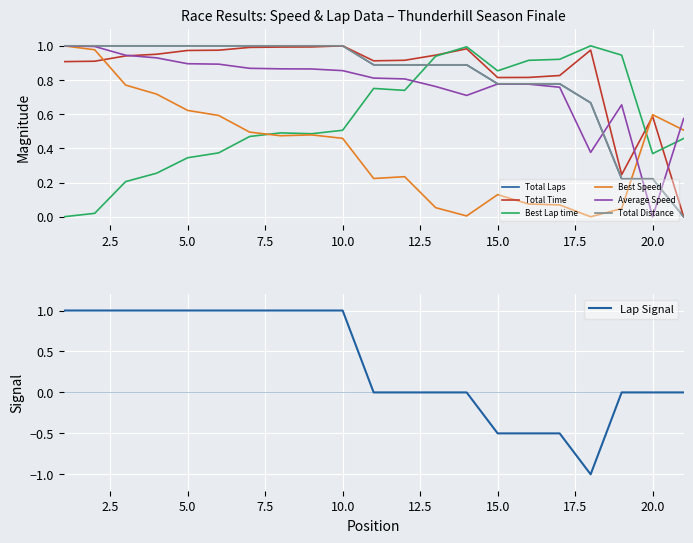

At which label does Total Laps reach its peak?

1